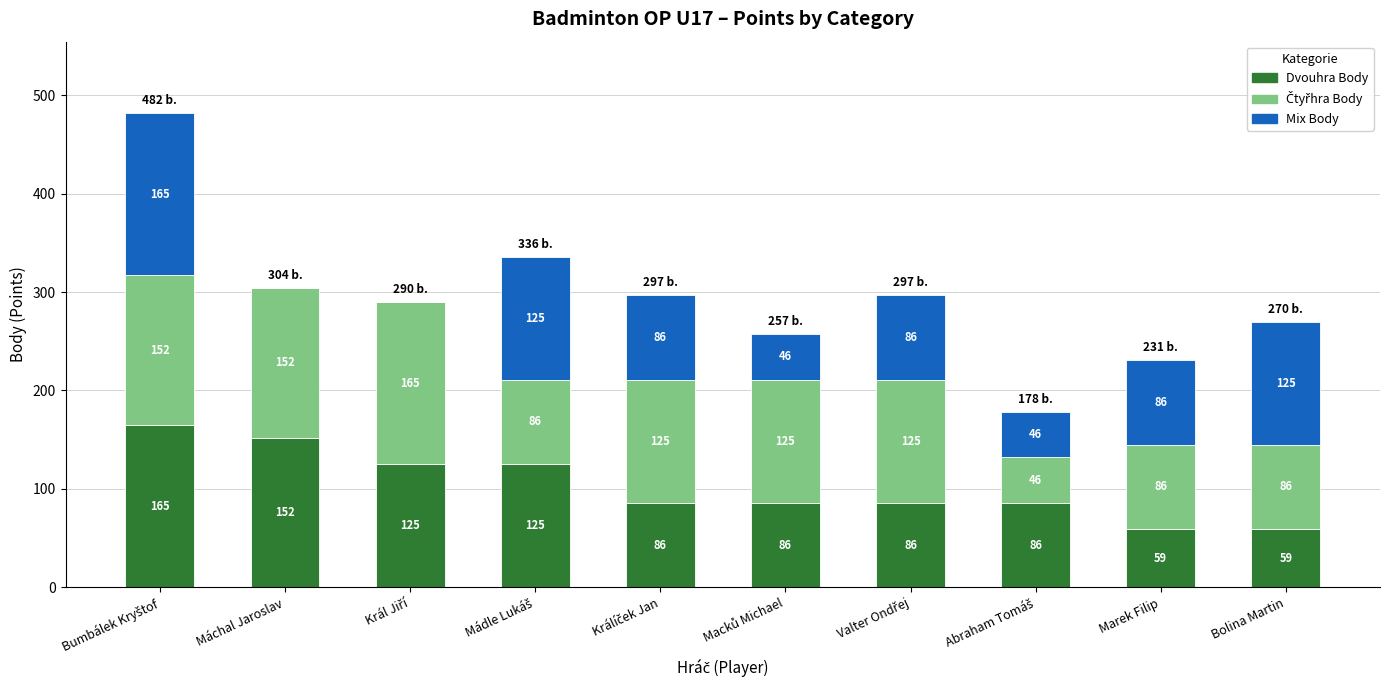

What is the total value across all series at Marek Filip?

231